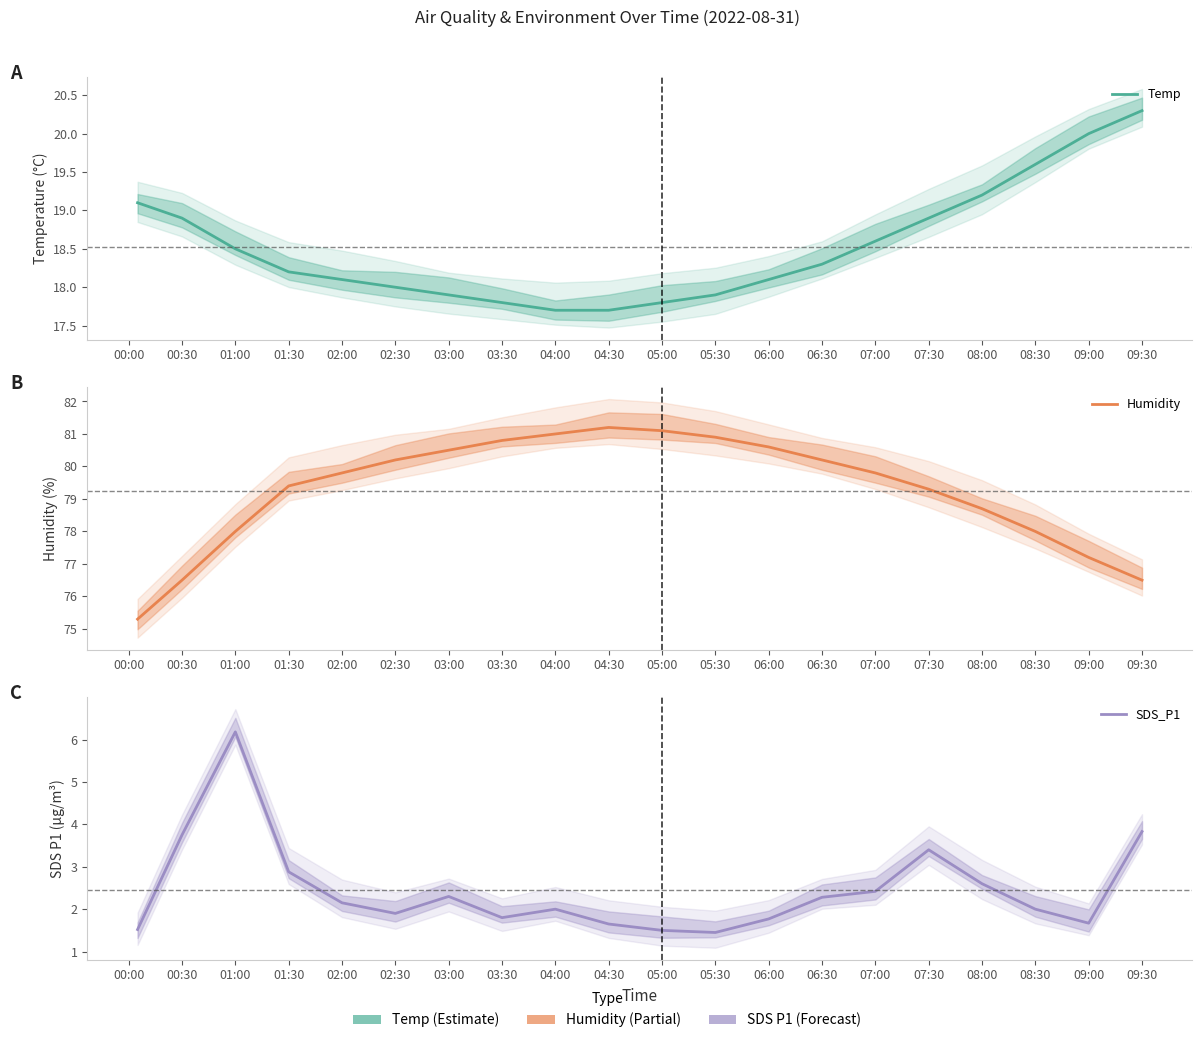

Rank the categories by Temp value from highest to lowest.

09:30, 09:00, 08:30, 08:00, 00:00, 00:30, 07:30, 07:00, 01:00, 06:30, 01:30, 02:00, 06:00, 02:30, 03:00, 05:30, 03:30, 05:00, 04:00, 04:30